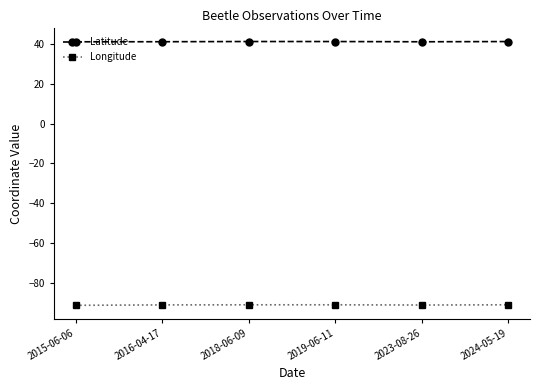

How many categories are shown in the chart?

6